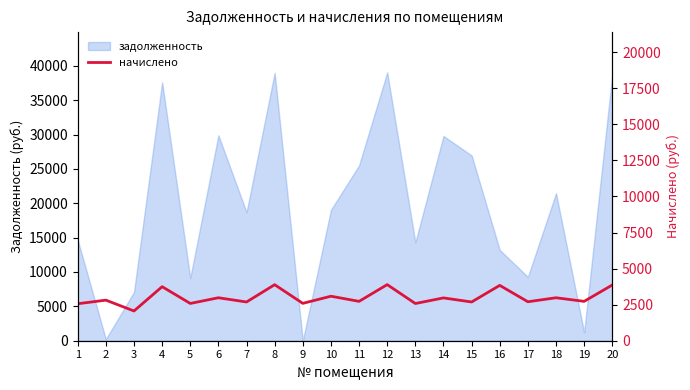

The value of задолженность at 17 is 9285.5. True or false?

True